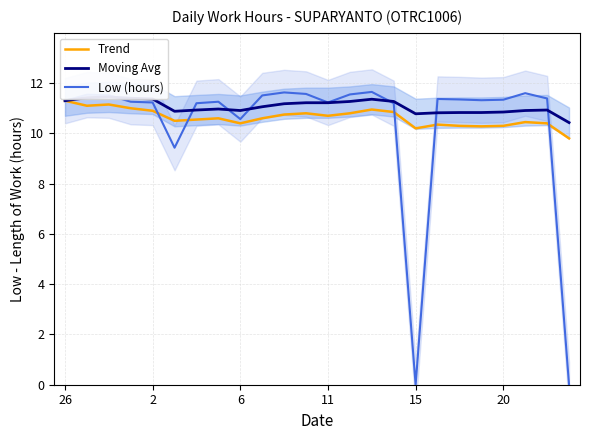

What is the approximate value of Trend at 20?

10.3